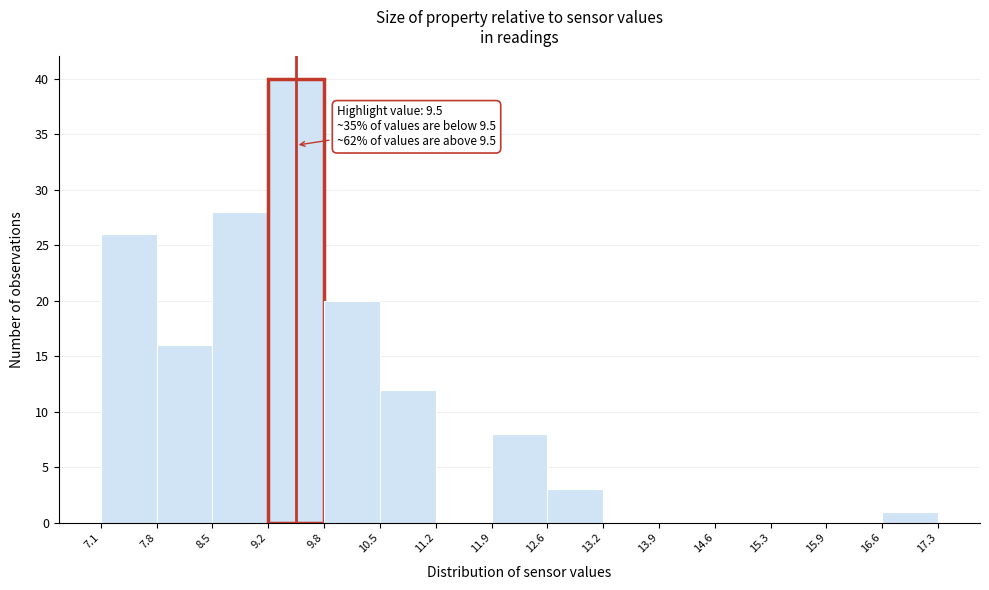

Which range on the x-axis has the tallest bar?

9.2 to 9.8